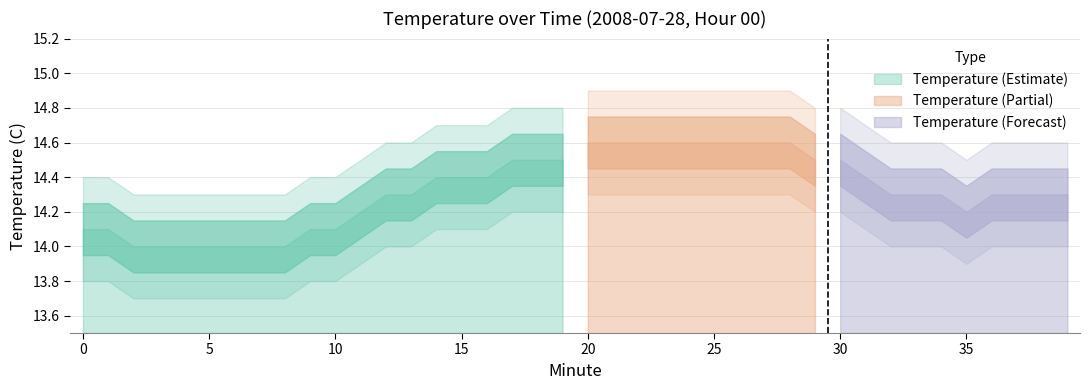

The chart shows a value of 14.6 at 23. True or false?

True